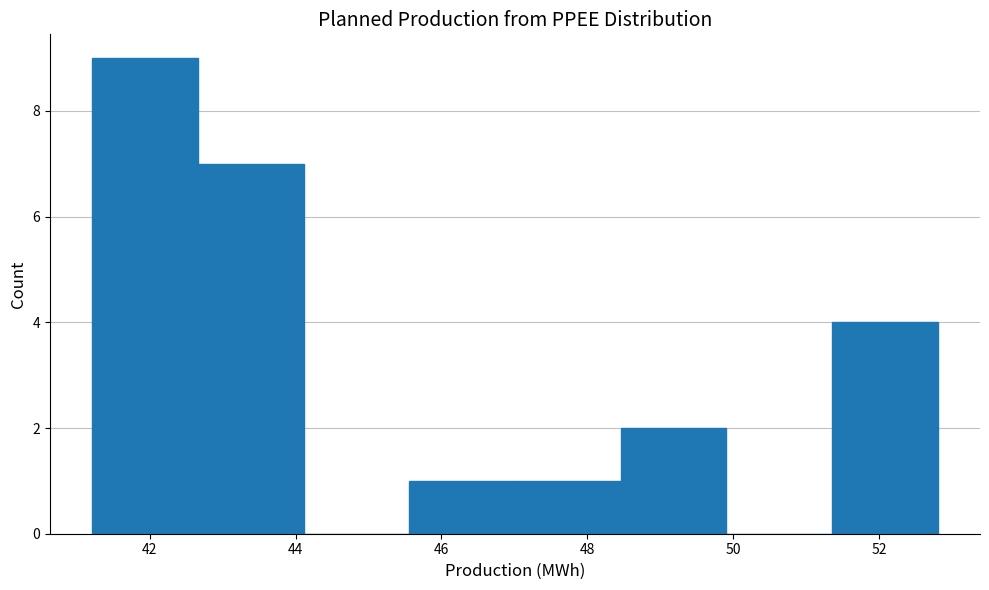

Reading left to right, list every bar in this chart as the range it spans on the x-axis followed by its height. Neither the bar edges nor the heights are printed on the chart, so give them approximately, as read against the axes.

41.2 to 42.6: 9
42.6 to 44.2: 7
44.2 to 45.6: 0
45.6 to 47.0: 1
47.0 to 48.4: 1
48.4 to 50.0: 2
50.0 to 51.4: 0
51.4 to 52.8: 4